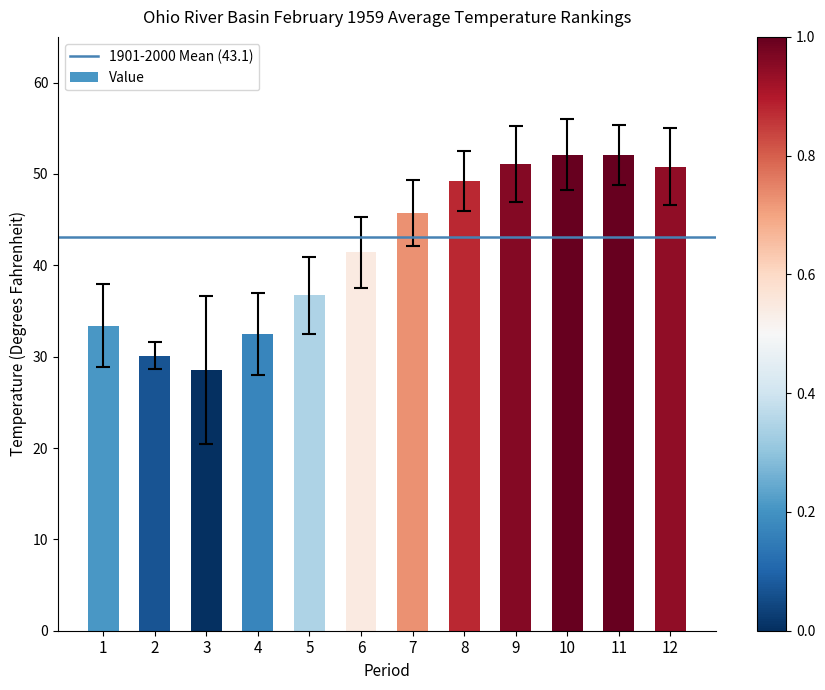

Are the bars horizontal?

No